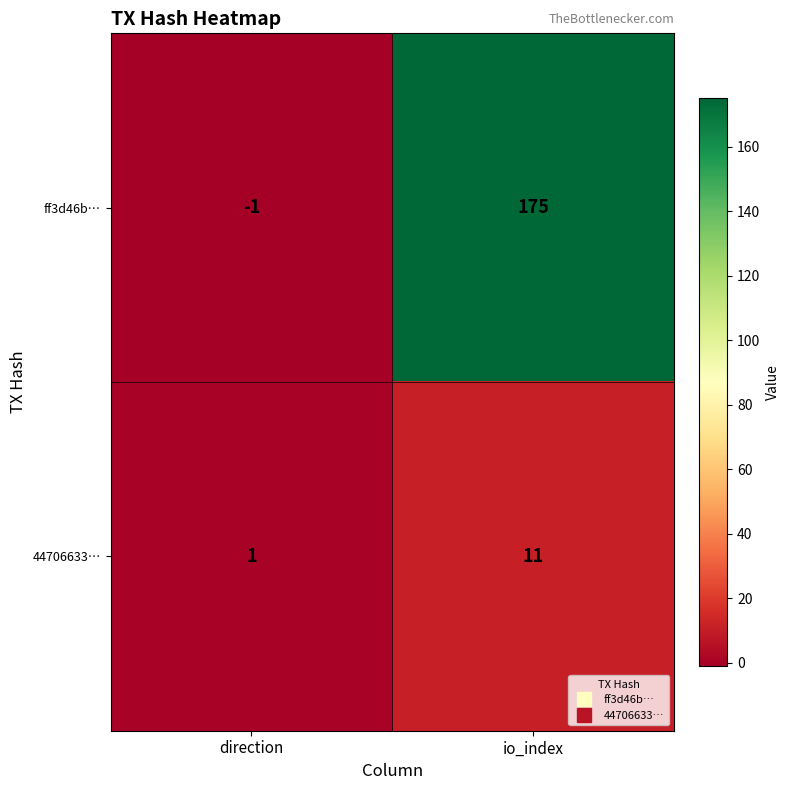

Is the value of ff3d46b… at direction greater than the value of 44706633… at io_index?

No